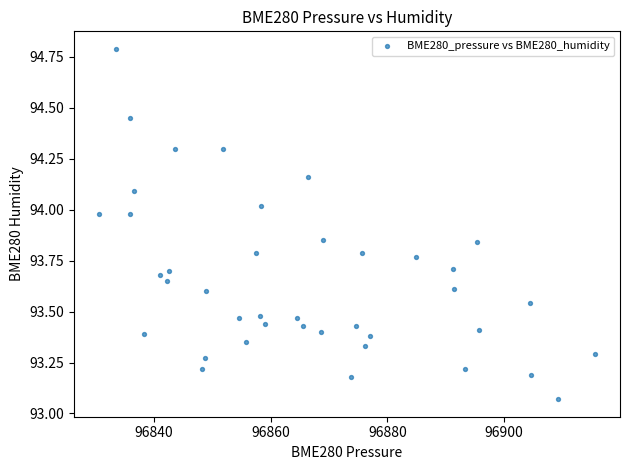

What is the range of Y values (max minus min)?

1.7